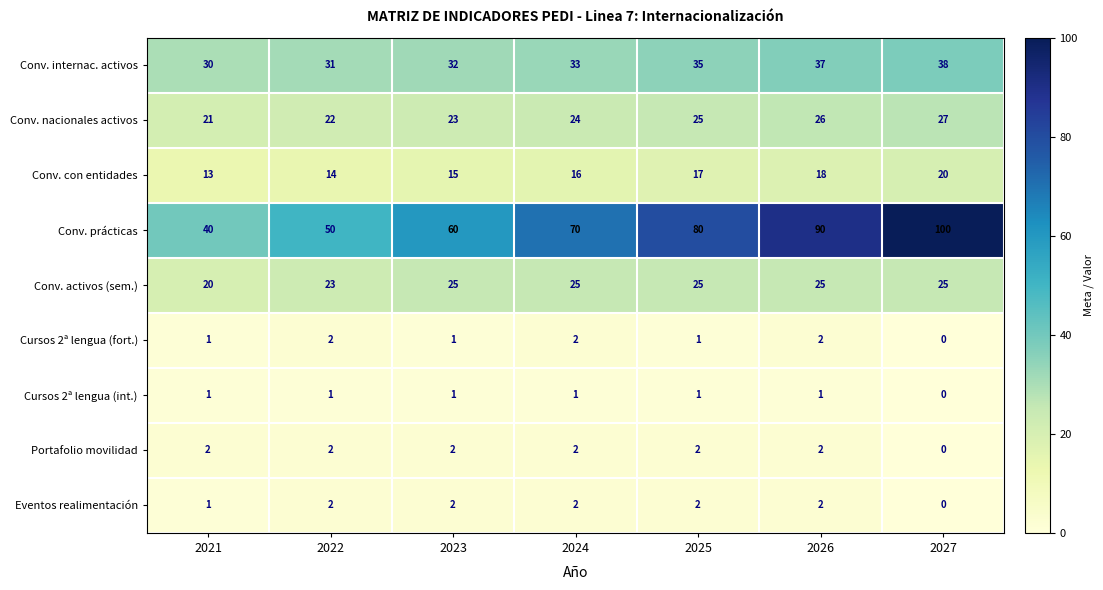

At which category does the chart reach its peak across all series?

2027